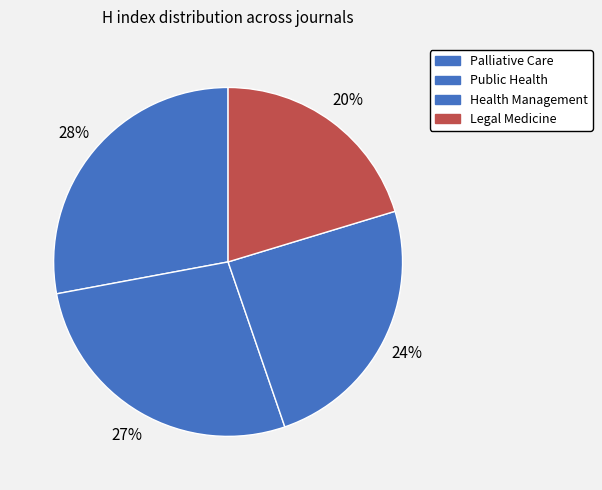

Rank the categories by value from lowest to highest.

Legal Medicine, Health Management, Public Health, Palliative Care